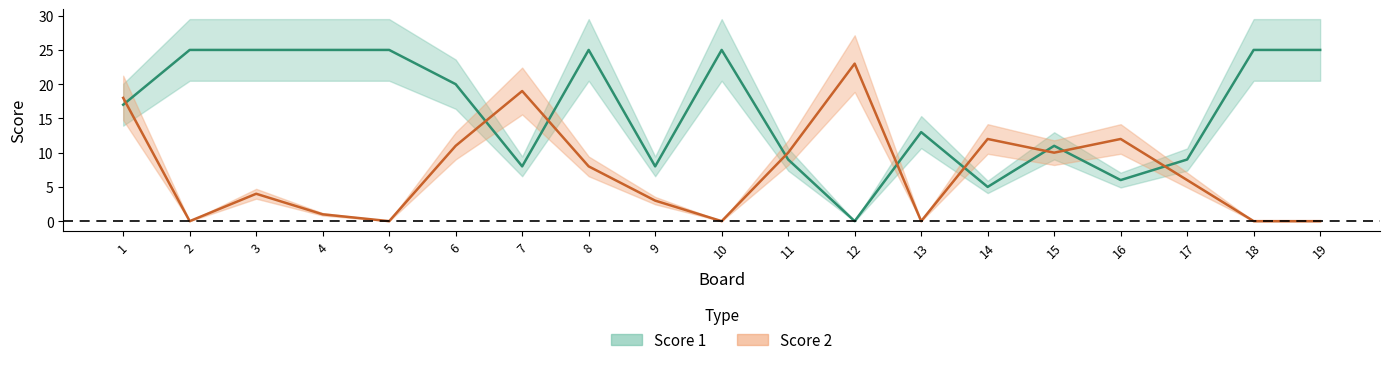

Reading left to right, transcribe all the data shown in this chart.

Score 1: 17	25	25	25	25	20	8	25	8	25	9	0	13	5	11	6	9	25	25
Score 2: 18	0	4	1	0	11	19	8	3	0	10	23	0	12	10	12	6	0	0